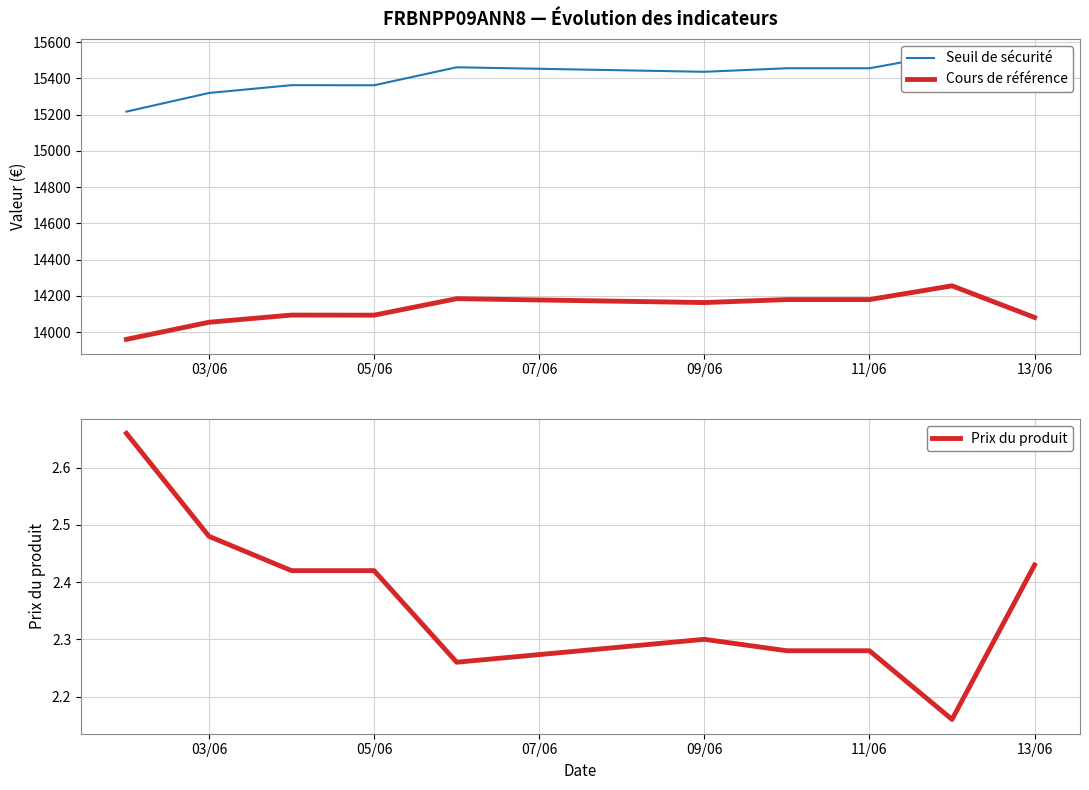

True or false: Prix du produit has more than 2 points higher than both neighbors.

False